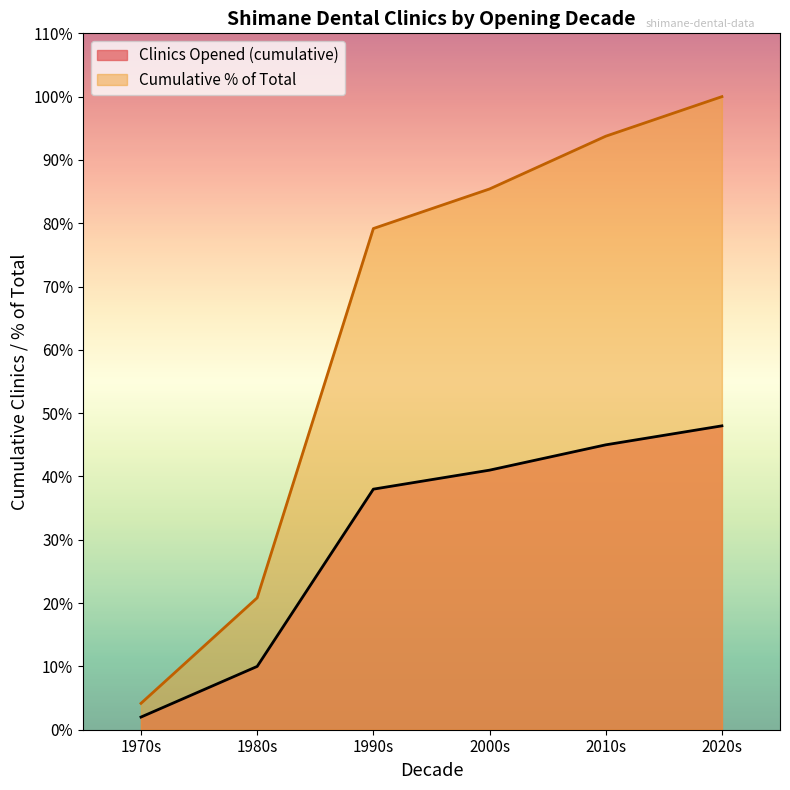

What is the average value of the Clinics Opened (cumulative) series?

30.7